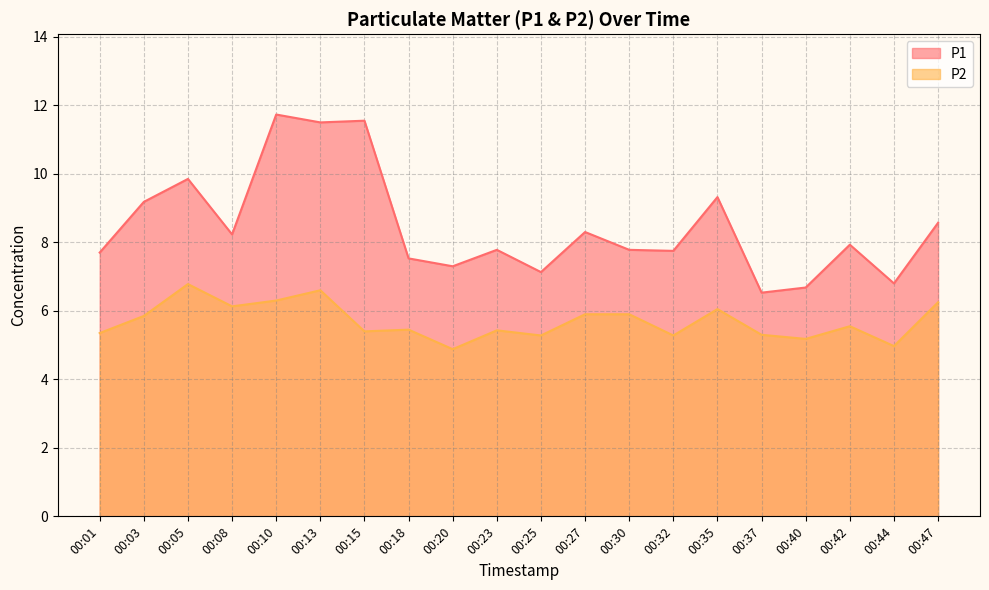

In P2, how many points are lower than both neighbors (excluding endpoints)?

7